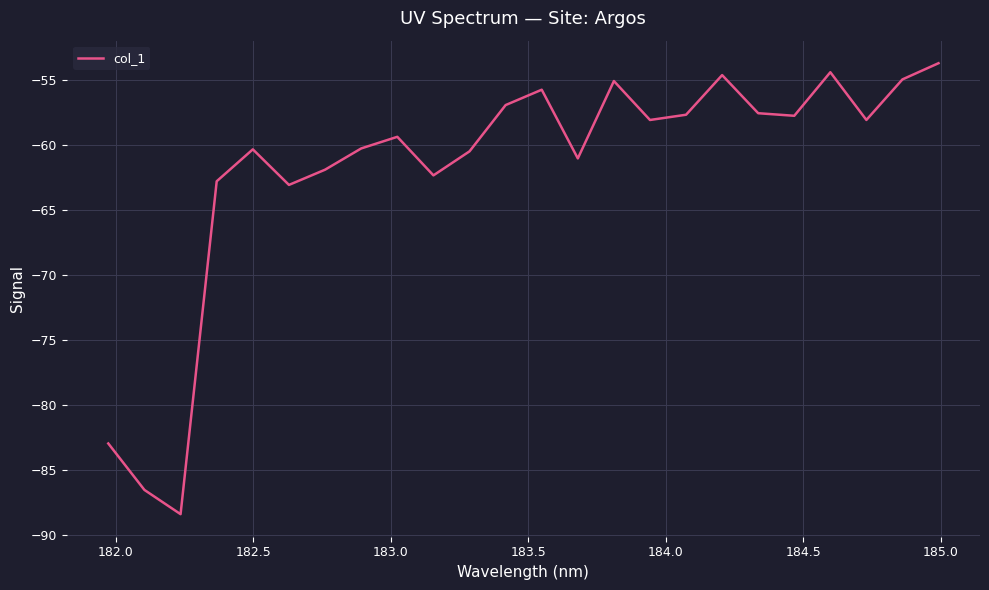

What is the smallest value displayed?

-88.4